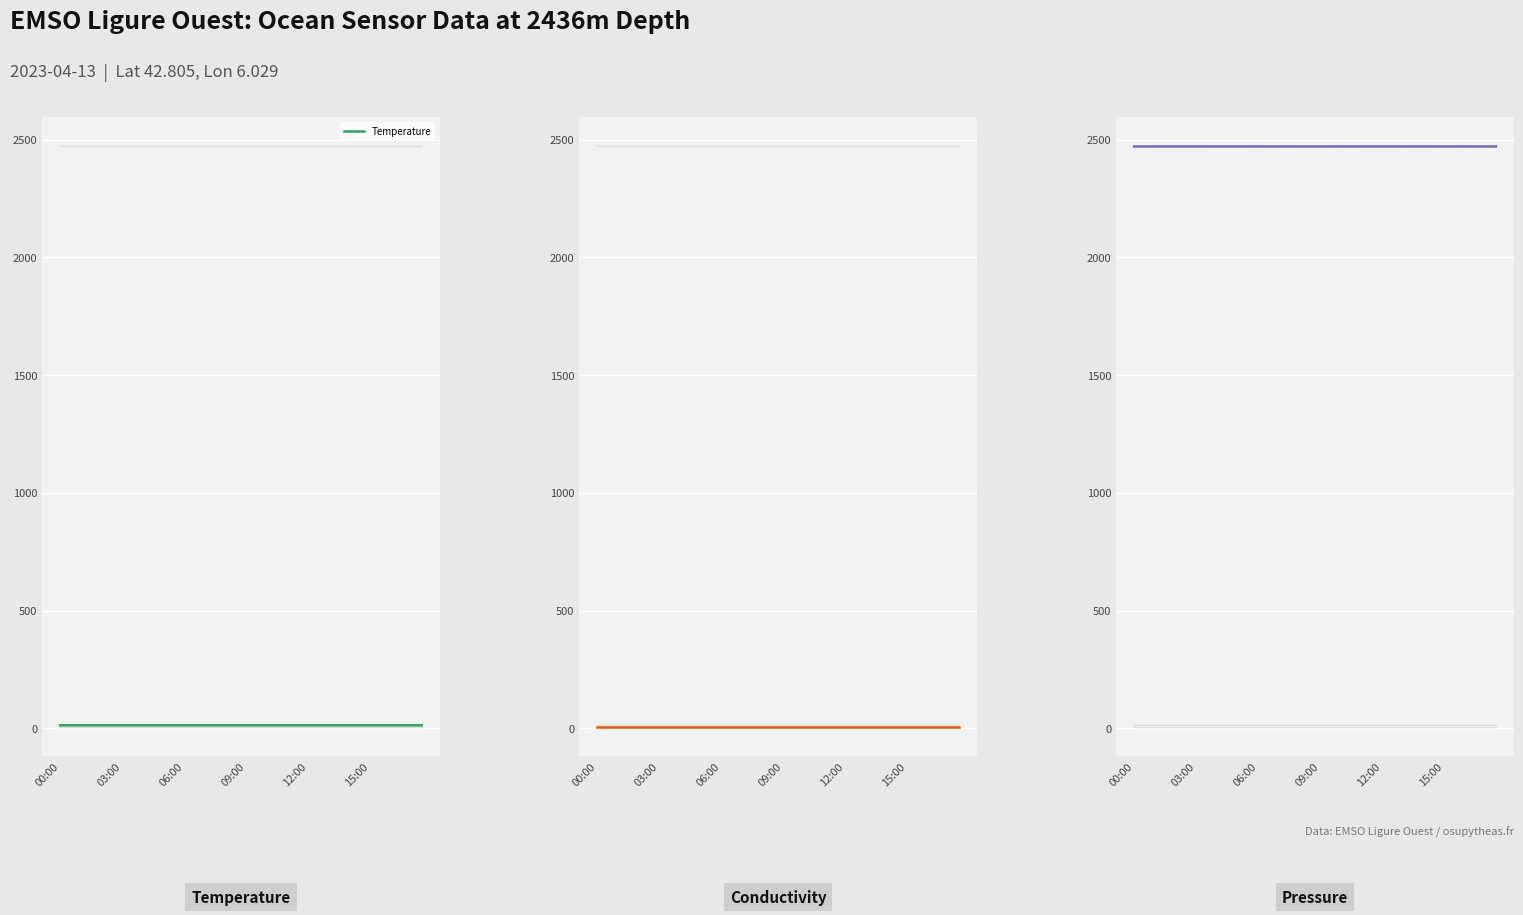

Count the number of data series in this chart.

3